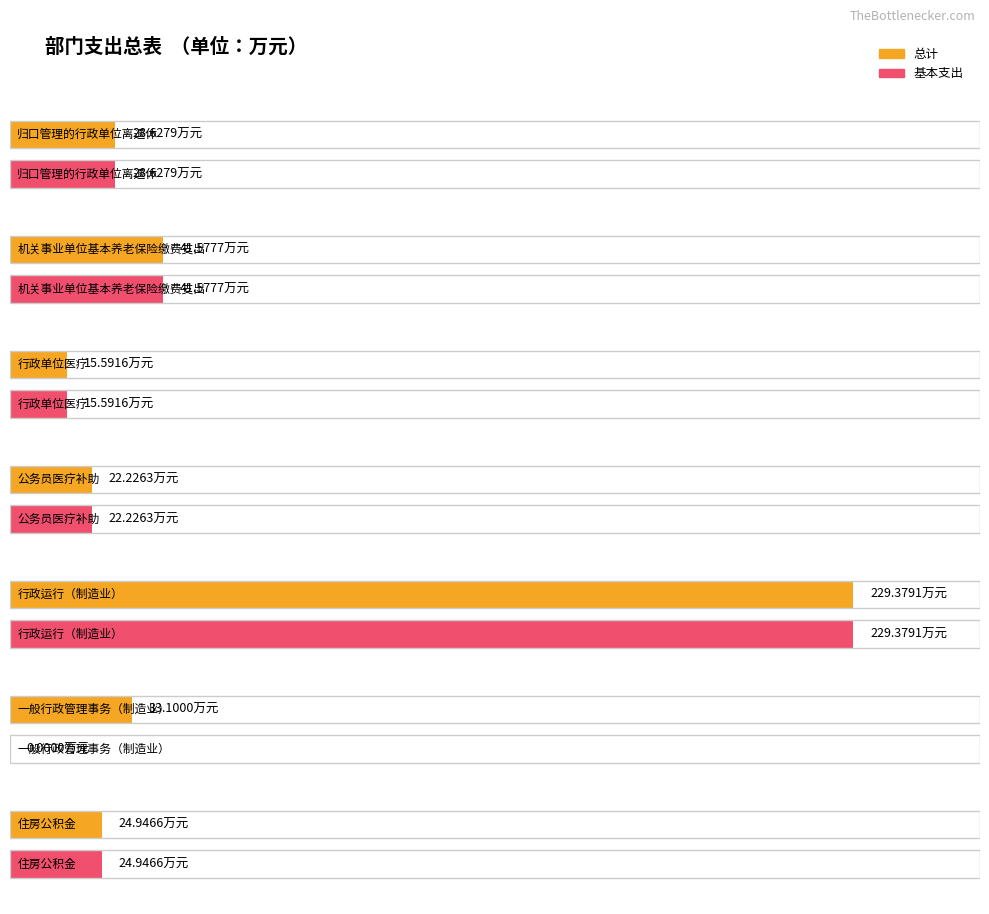

How many values in the 总计 series exceed 28?

4